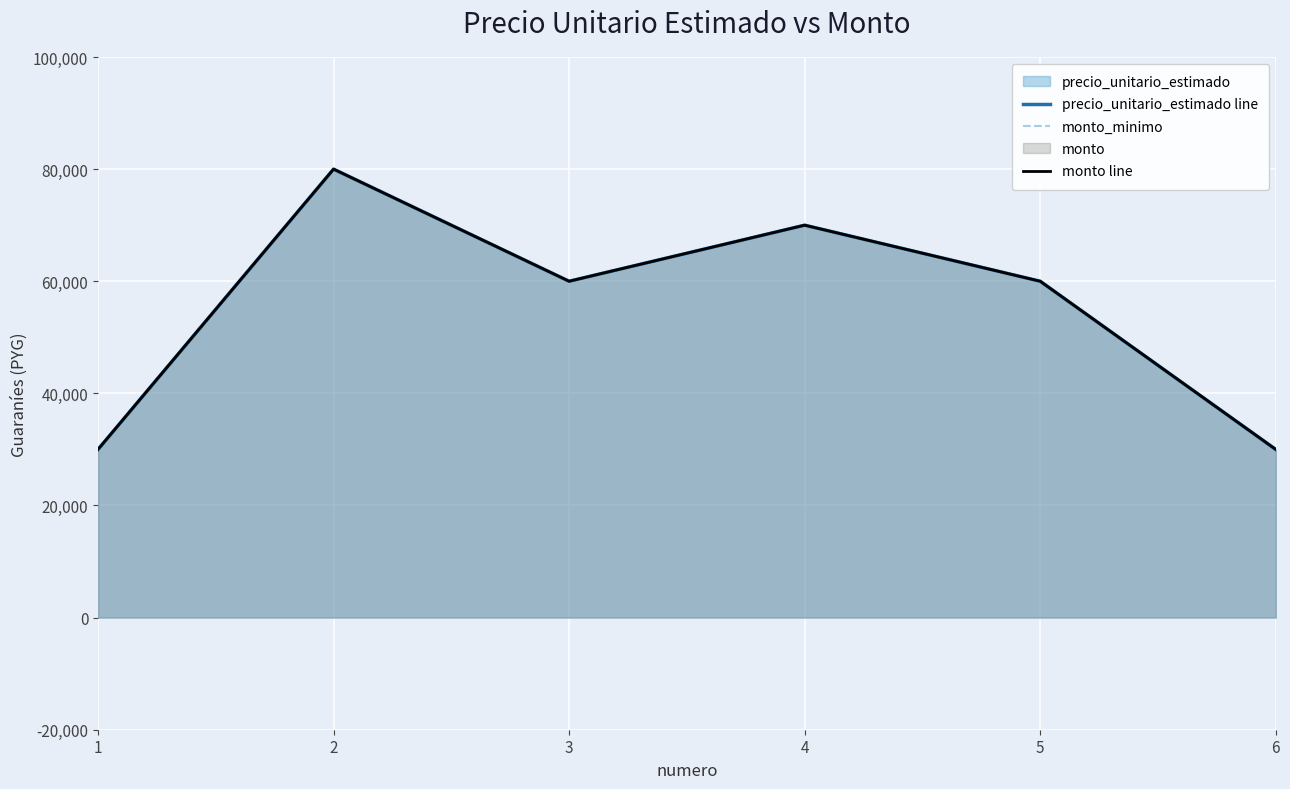

What is the difference between the second highest and second lowest values in the monto_minimo series?

40000